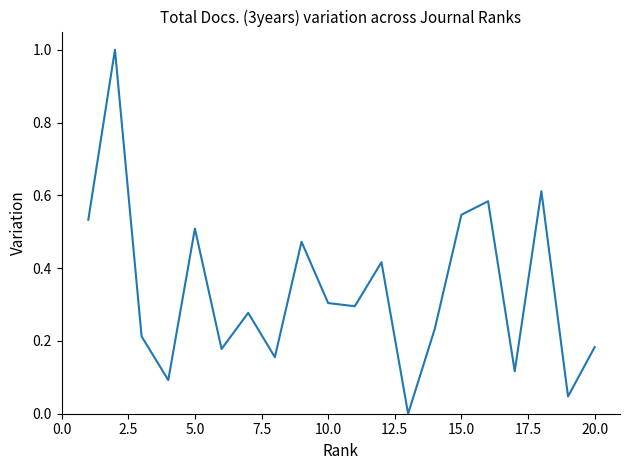

What is the difference between the maximum and minimum values?

1.0